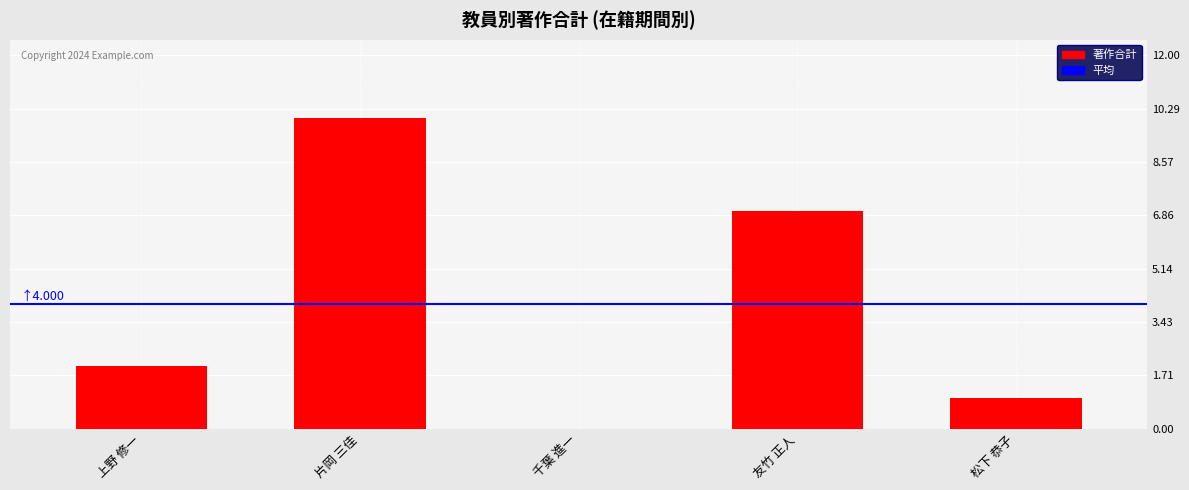

Reading right to left, list all the values displayed in this chart.

松下 恭子=1	友竹 正人=7	千葉 進一=0	片岡 三佳=10	上野 修一=2